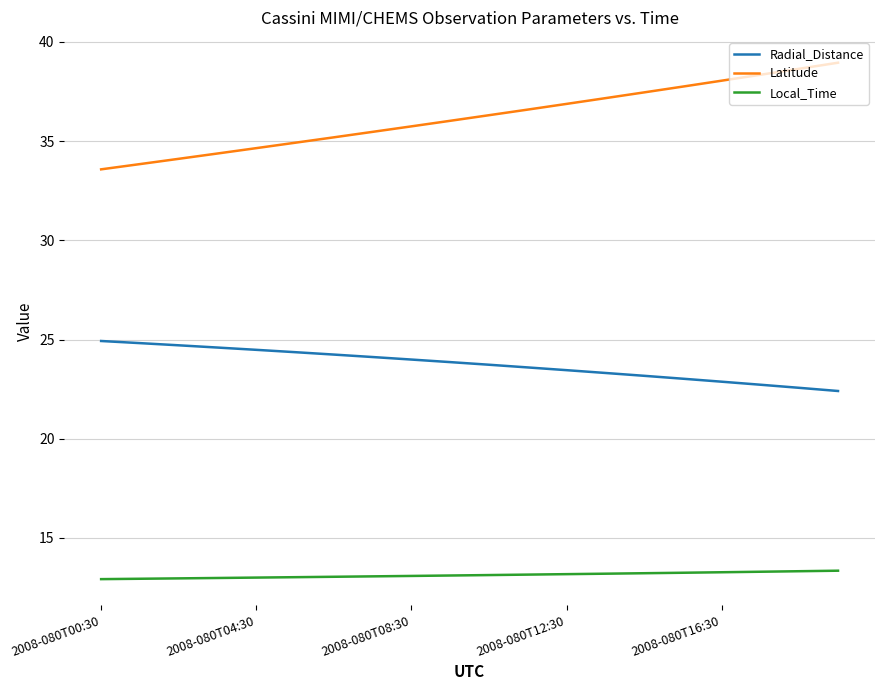

True or false: Local_Time and Latitude intersect in this chart.

False